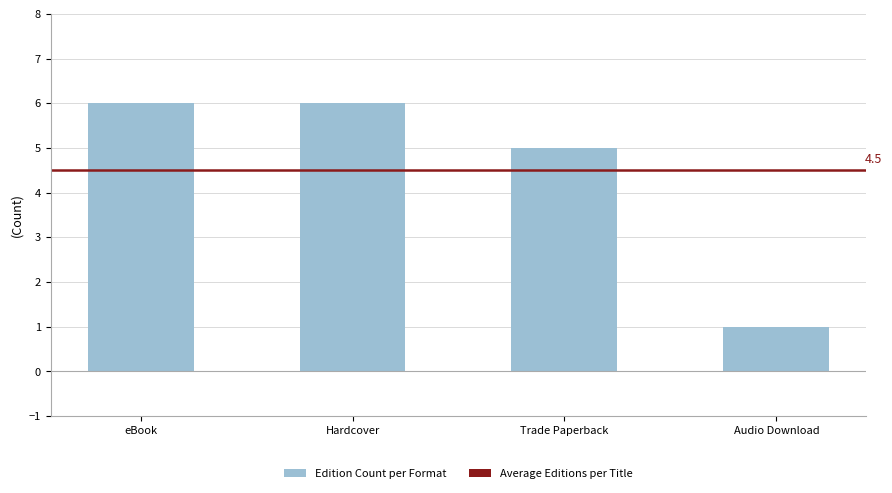

Count the number of categories in the chart.

4